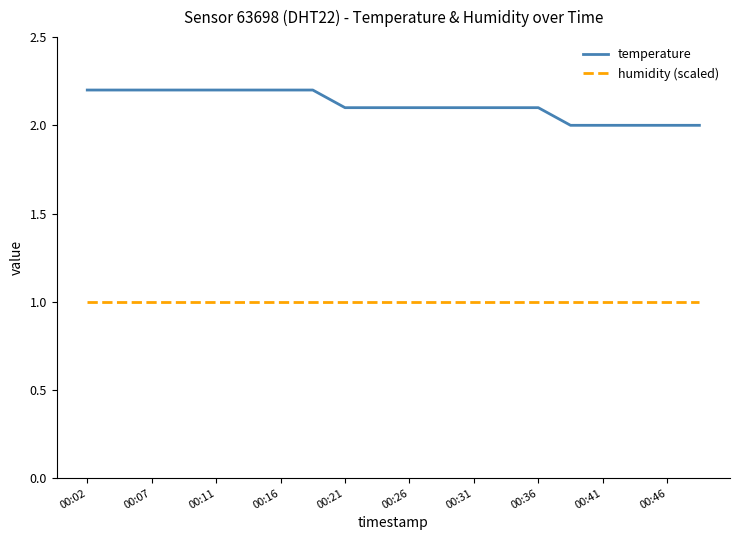

True or false: humidity (scaled) and temperature cross at least once.

False